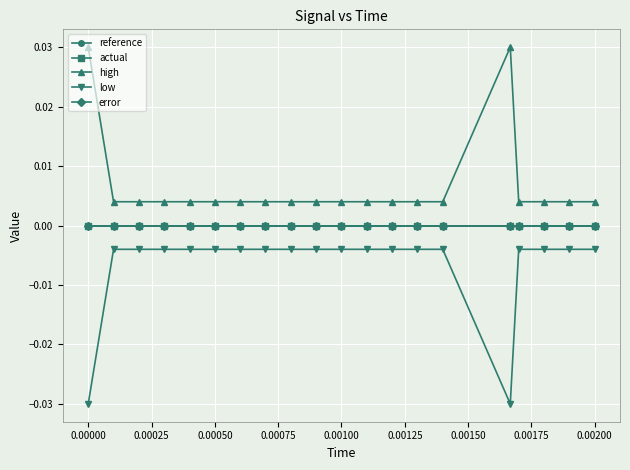

How many lines are shown in the chart?

5